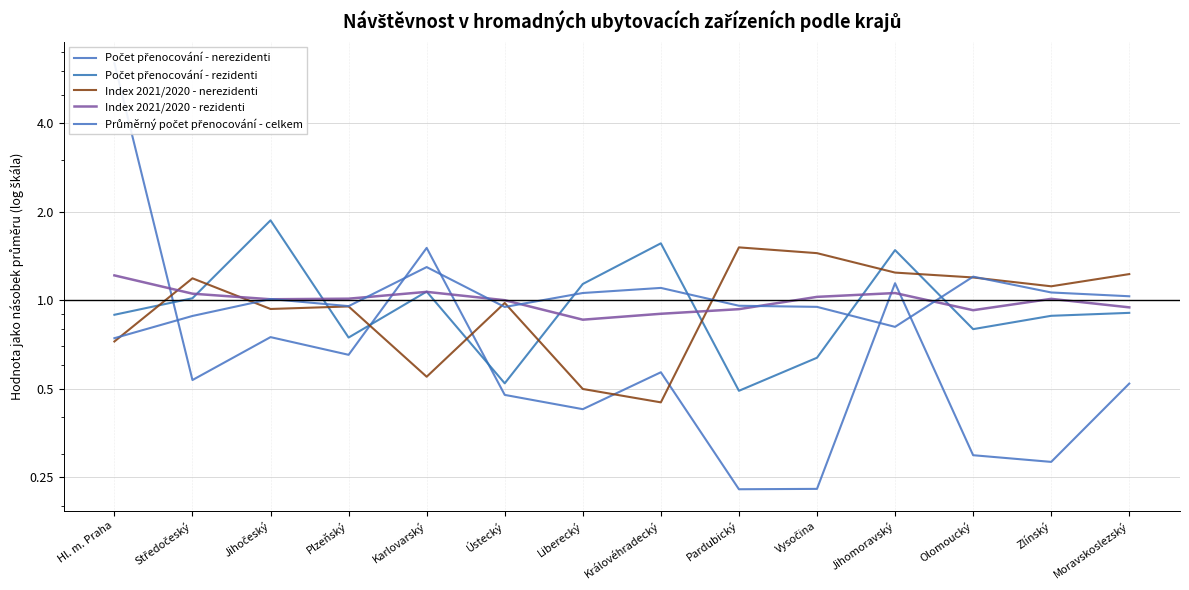

What is the difference between the maximum and minimum values in the Počet přenocování - rezidenti series?

1.4